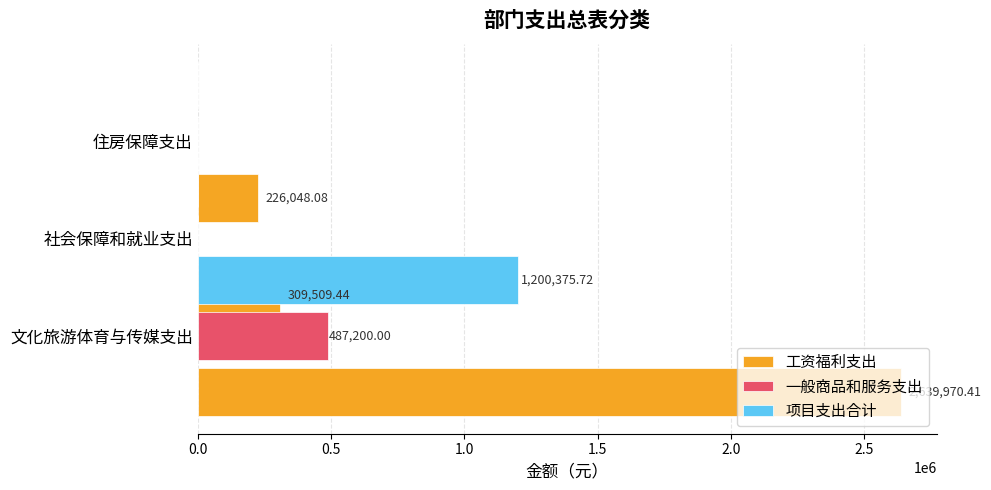

What are all the series names shown in the legend?

工资福利支出, 一般商品和服务支出, 项目支出合计